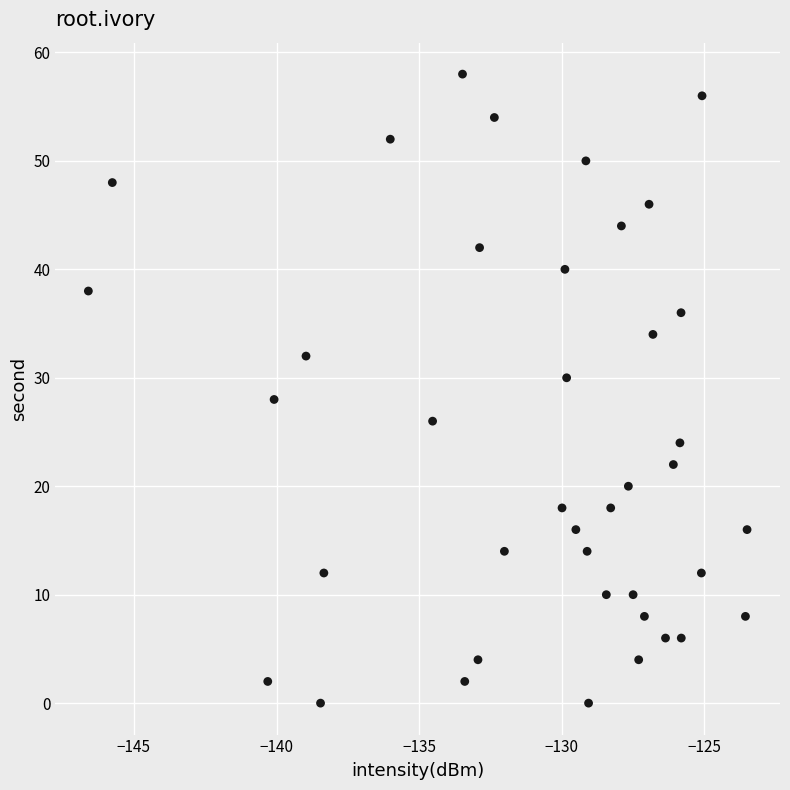

What is the range of Y values (max minus min)?

58